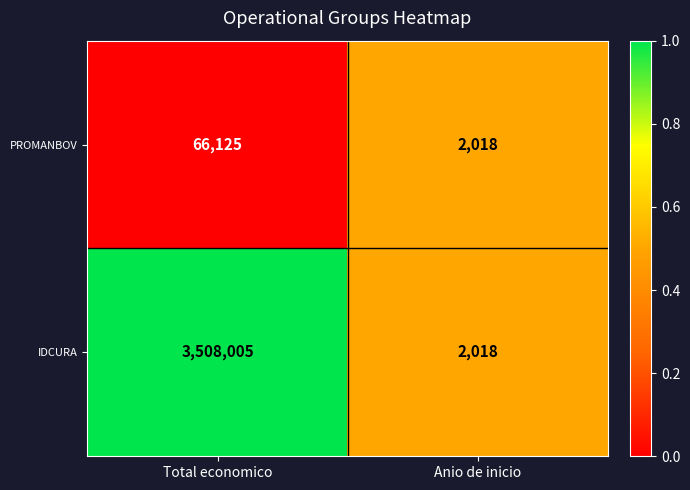

What is the sum of all IDCURA values?

3510023